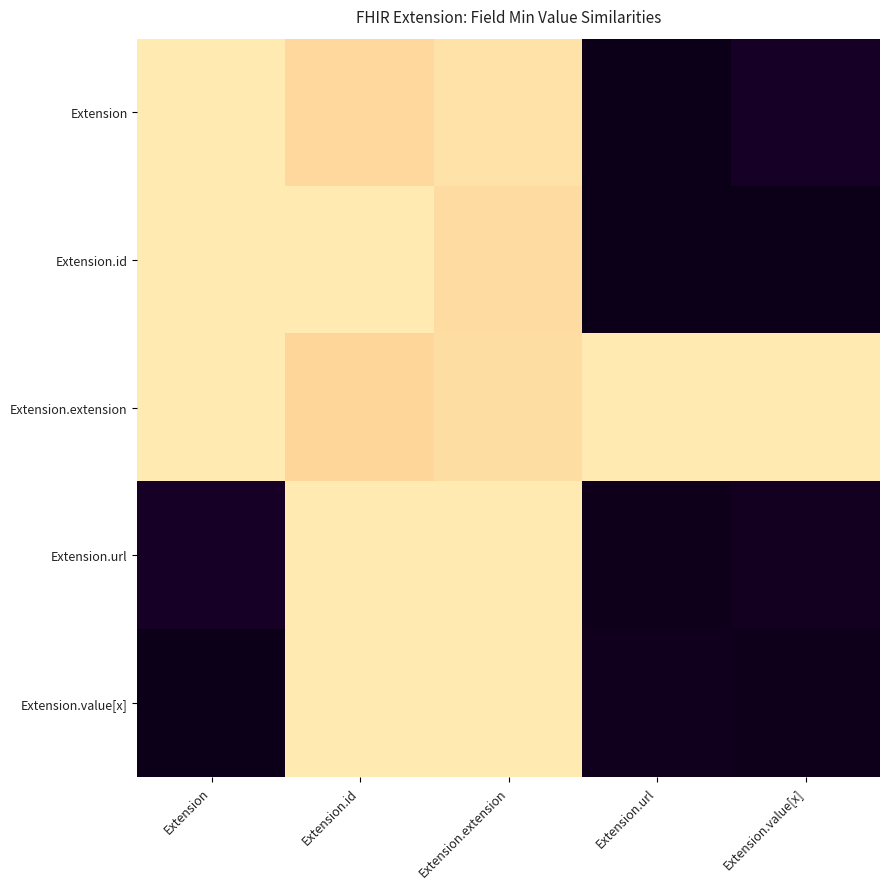

Which series has the largest range (max minus min)?

Extension